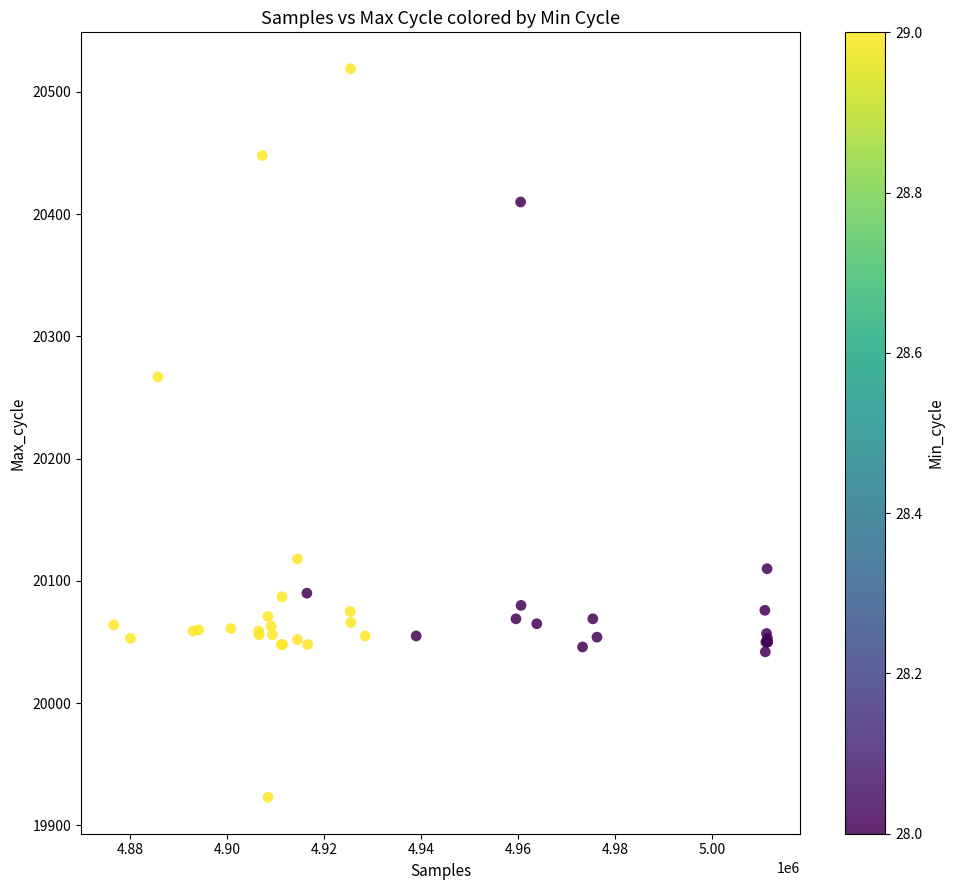

What Y value in the scatter plot is closest to 20221?

20267